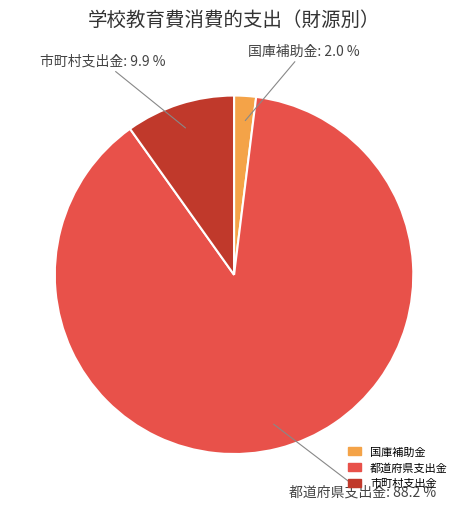

The 国庫補助金 slice represents 2% of the pie. True or false?

True